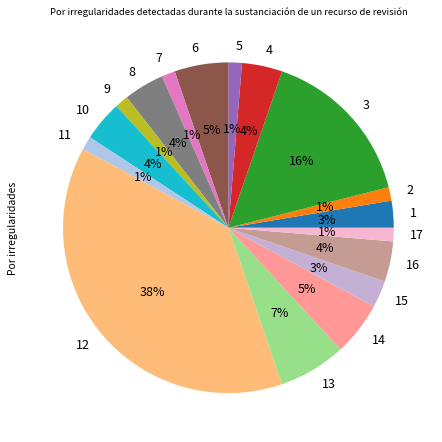

Approximately how many times larger is the value at 9 compared to 17?

1.0